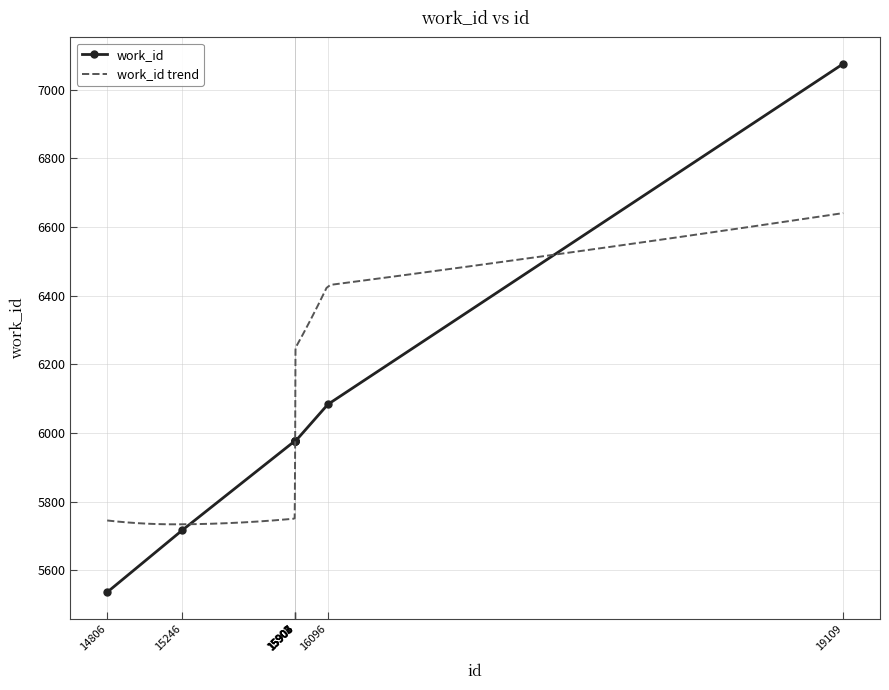

Where is the data nearest to the value 6305?

16096